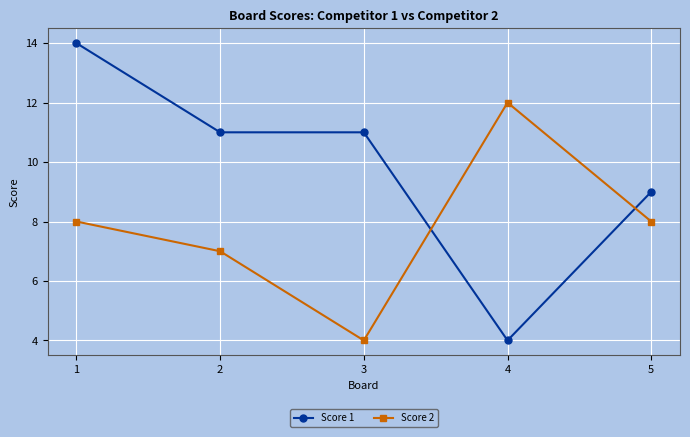

At which category is the sum across all series the highest?

1